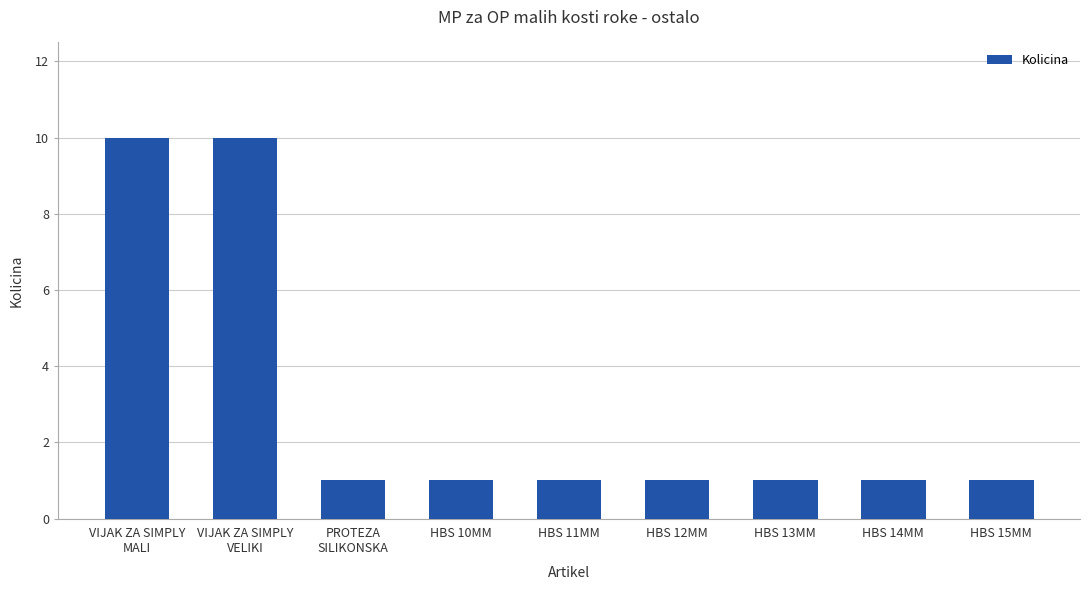

Is it true that the value at PROTEZA
SILIKONSKA is 1?

True